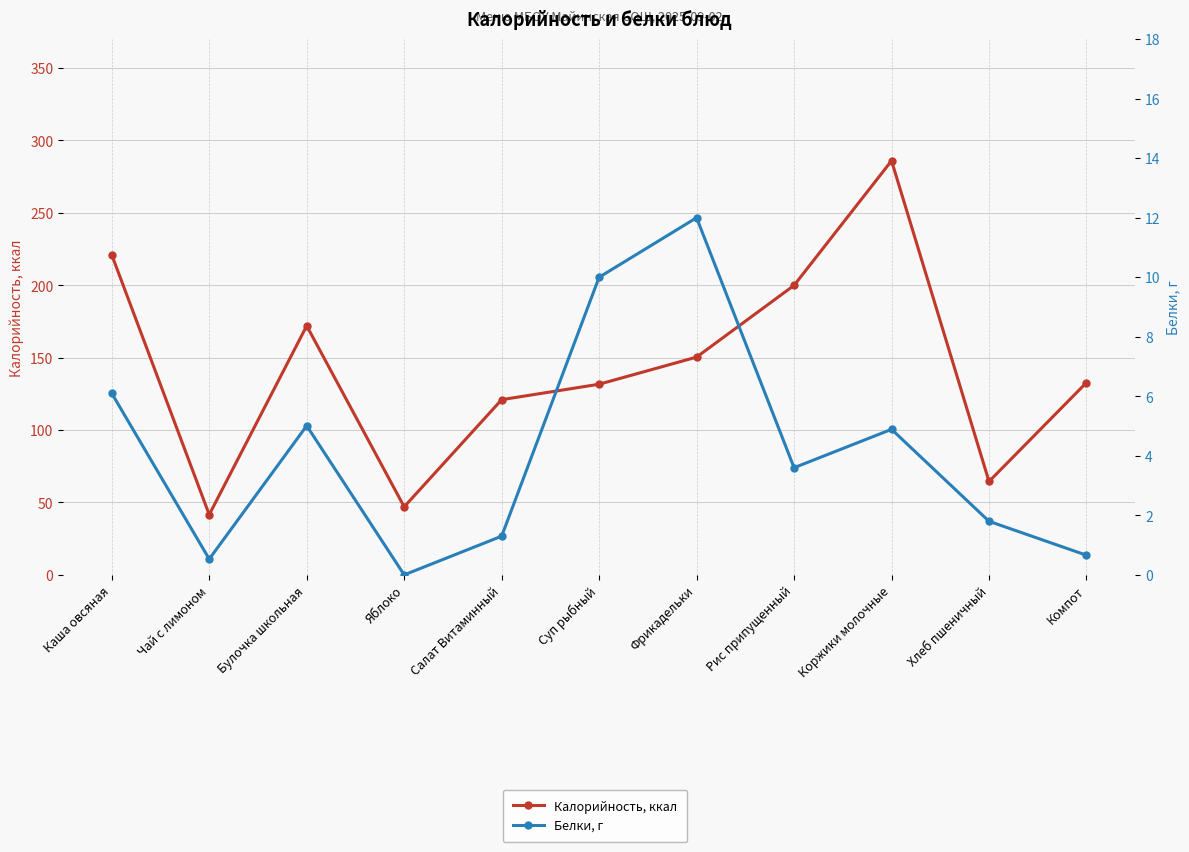

Reading left to right, extract all data points from this chart.

Калорийность, ккал: 221.0	41.6	172.0	47.0	121.0	131.7	150.4	199.9	286.0	64.5	132.8
Белки, г: 6.1	0.5	5.0	0.0	1.3	10.0	12.0	3.6	4.9	1.8	0.7